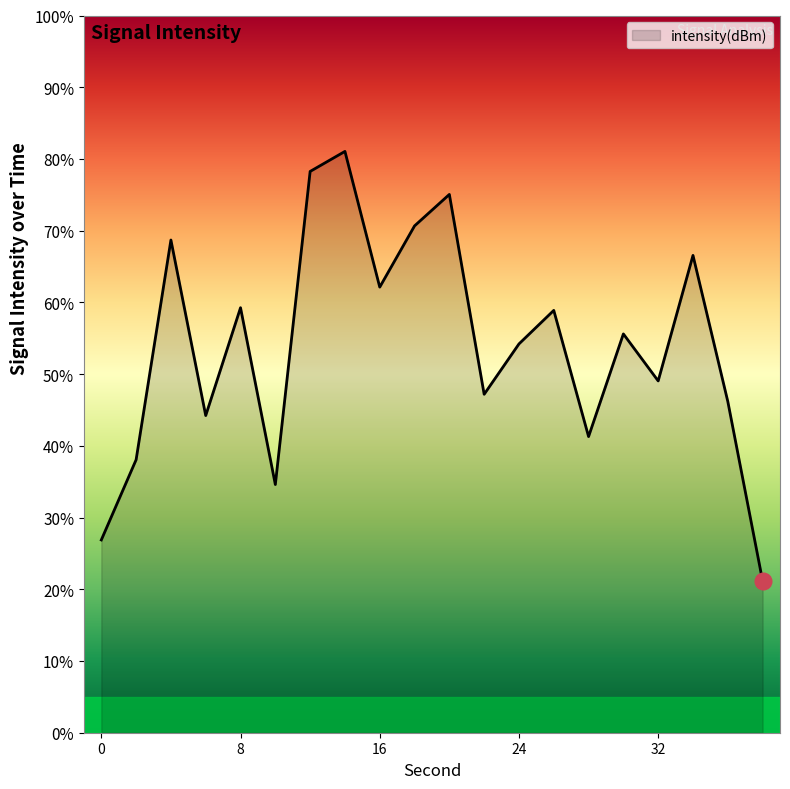

What is the smallest value displayed?

21.2